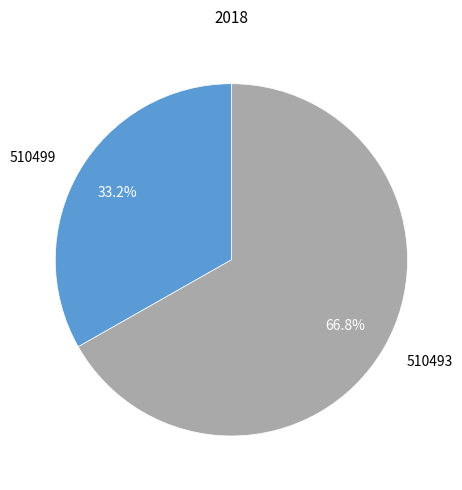

To the nearest percent, what is the difference between the 510493 and 510499 slice percentages?

34%